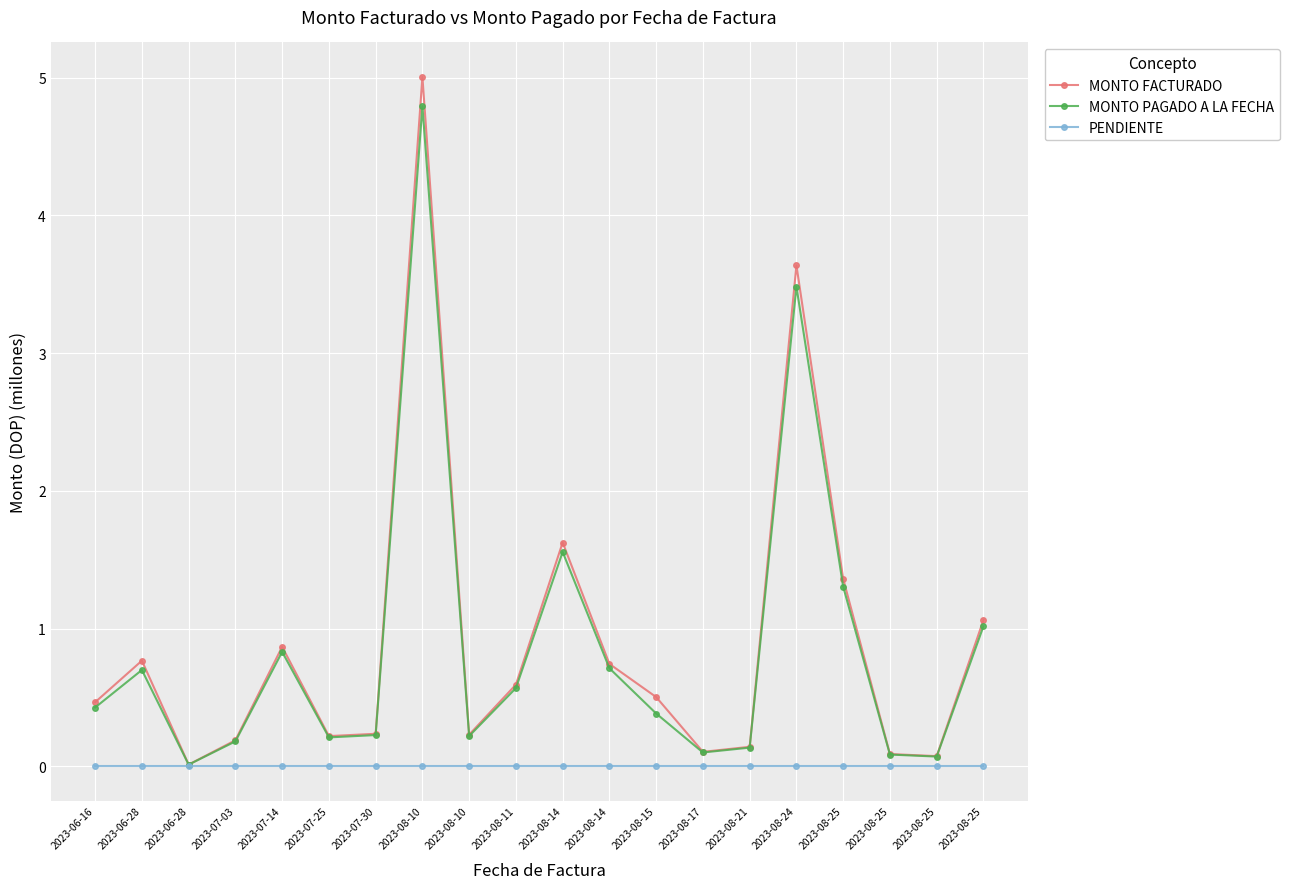

What are all the series names shown in the legend?

MONTO FACTURADO, MONTO PAGADO A LA FECHA, PENDIENTE